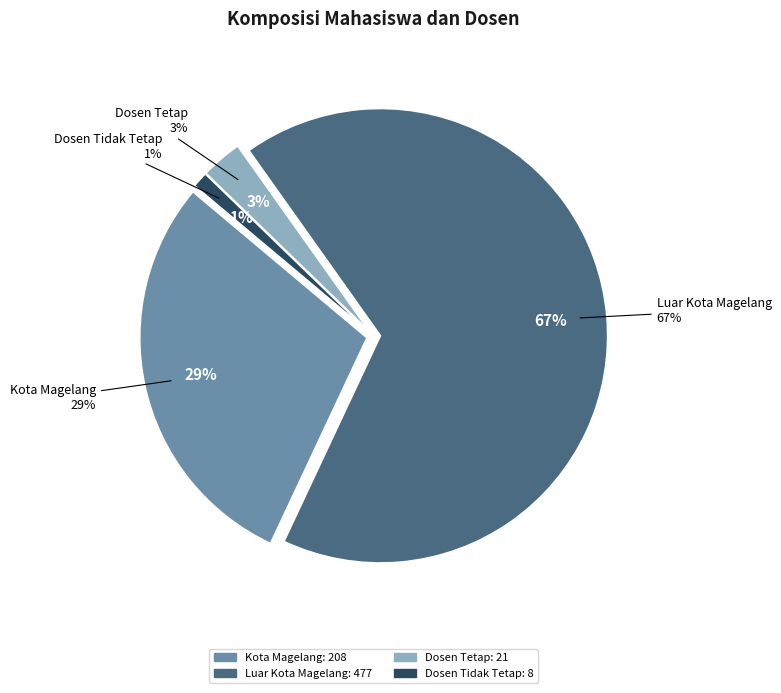

Which slice represents more than half of the pie?

Luar Kota Magelang